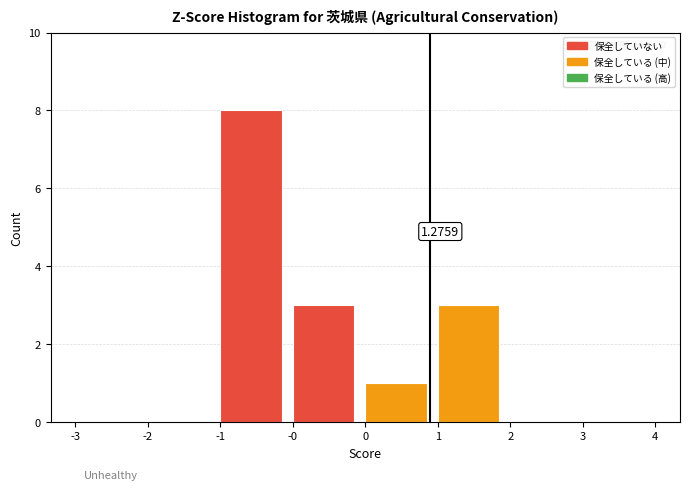

What is the sum of all values?

15